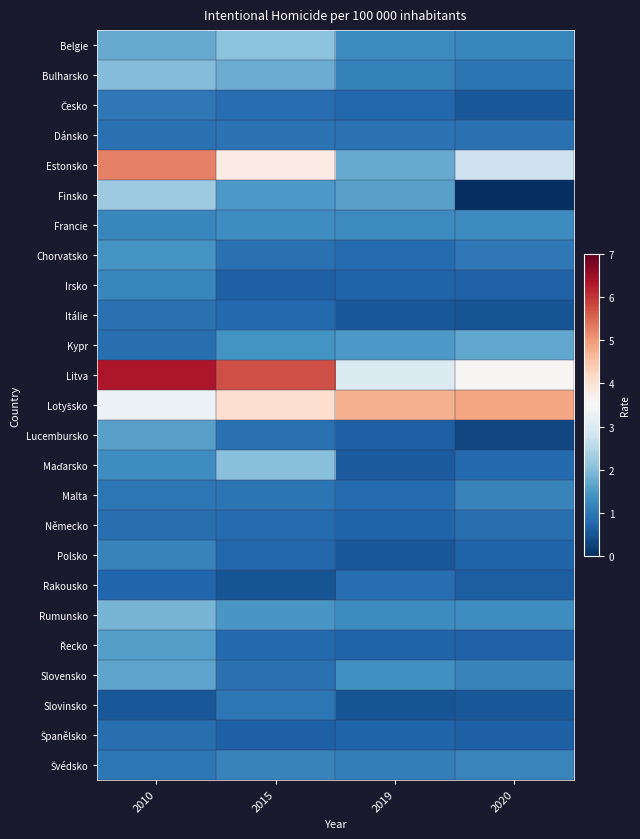

Which series changed the most between 2015 and 2020?

Litva